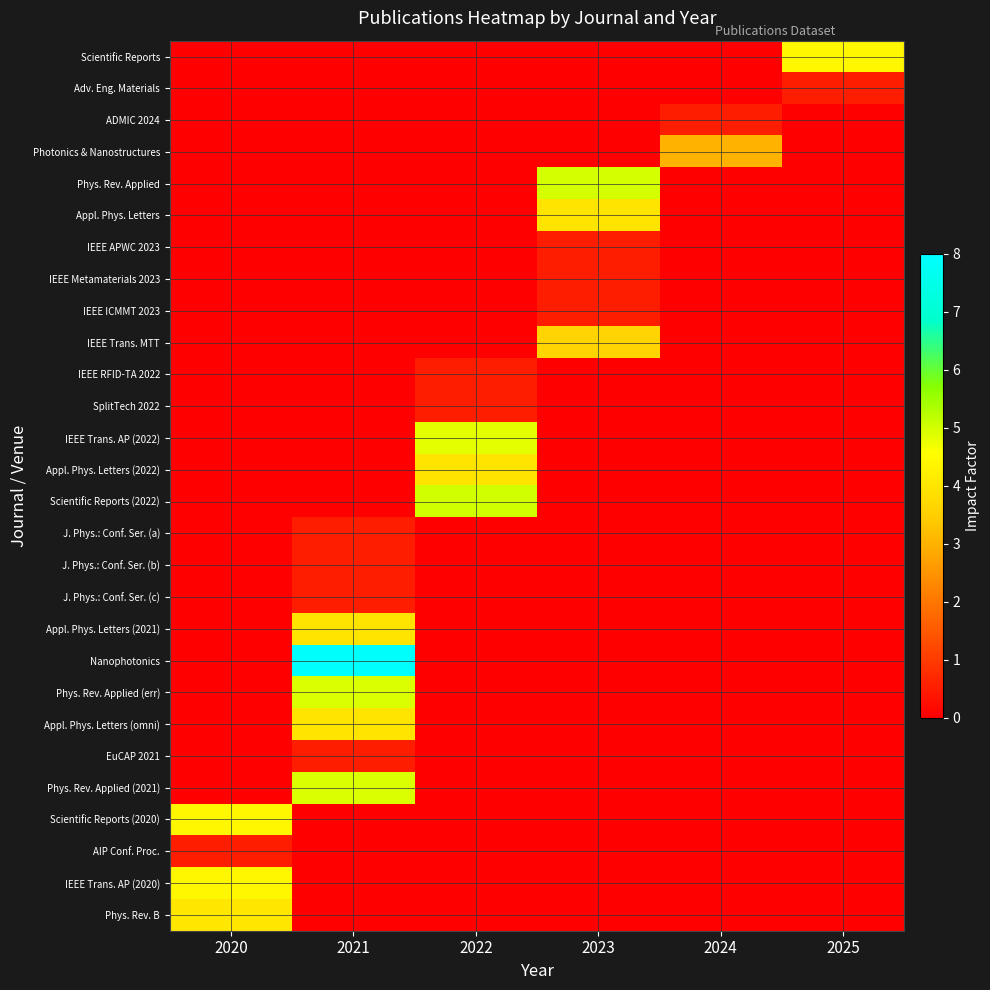

How many series are shown in this chart?

28